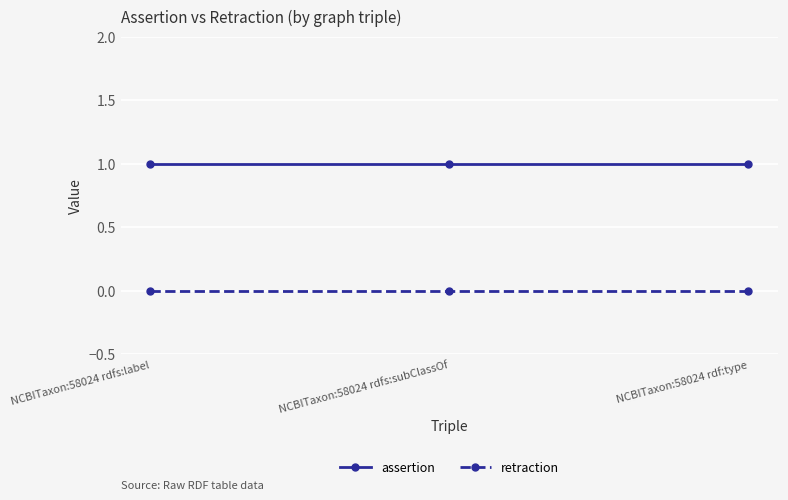

What is the greatest value displayed?

1